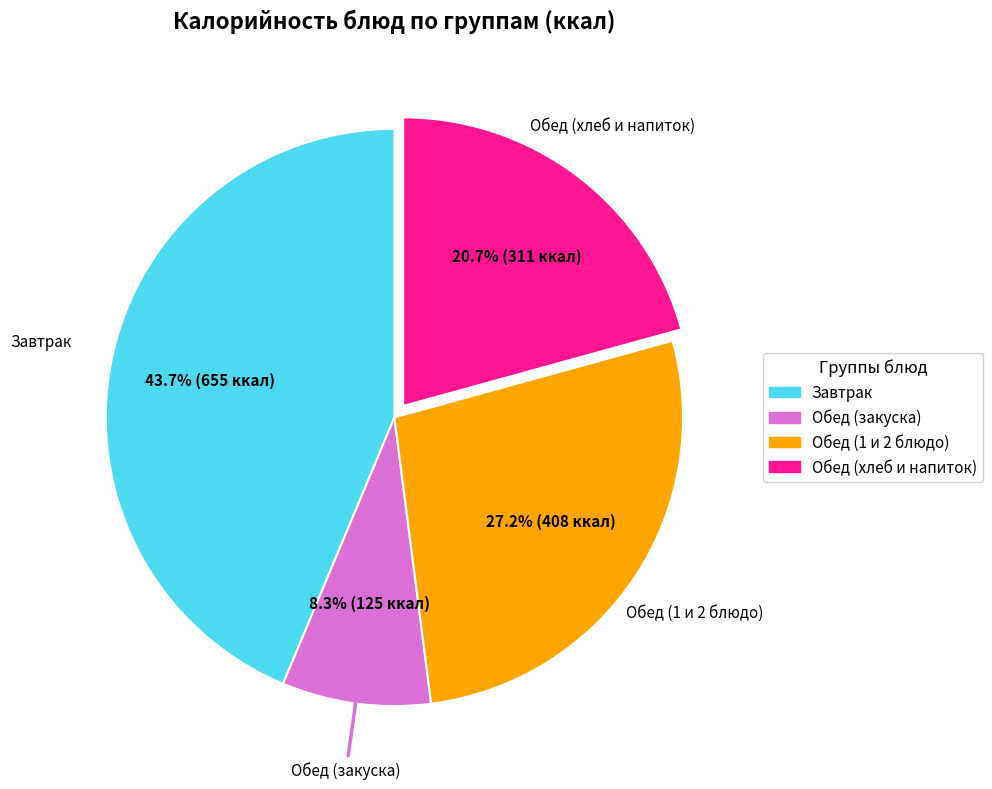

Is there any slice that represents more than half of the pie?

No